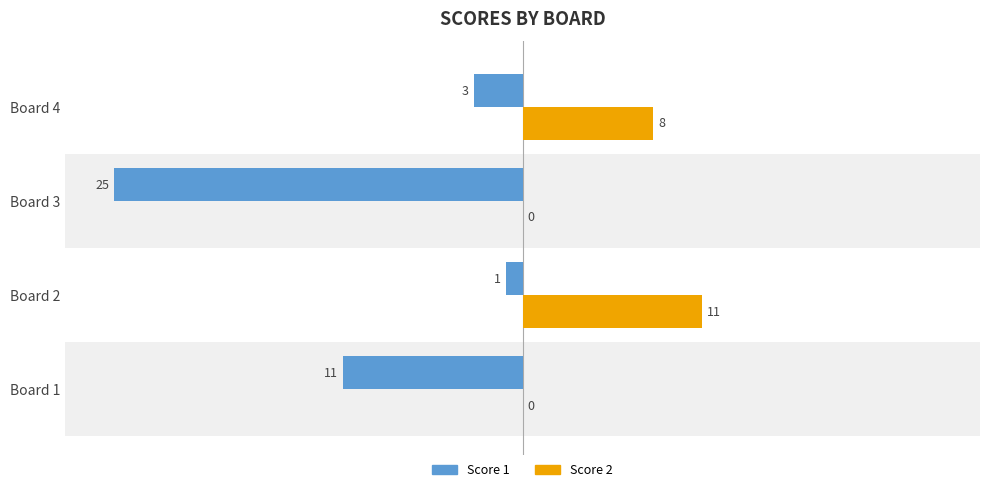

Which series has the largest total across all categories?

Score 2